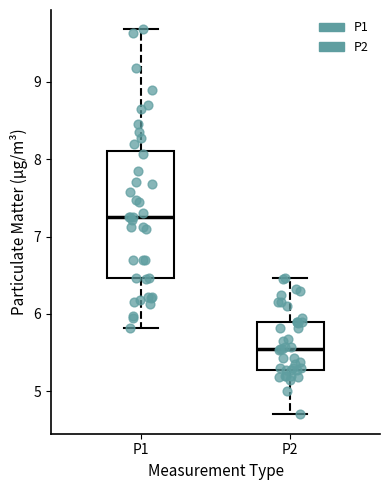

Where is the lower edge of the box for P1 on the y-axis? The values are not printed on the chart, so give them approximately, as read against the axis.

6.5